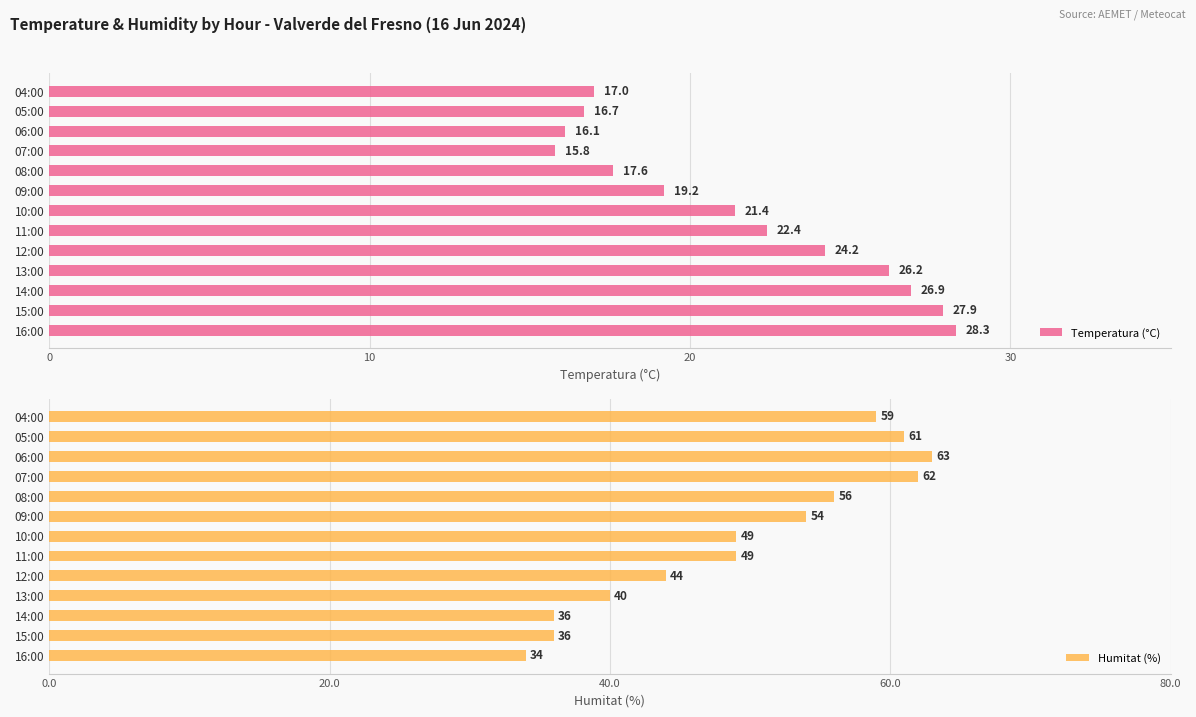

Does the chart contain any negative values?

No